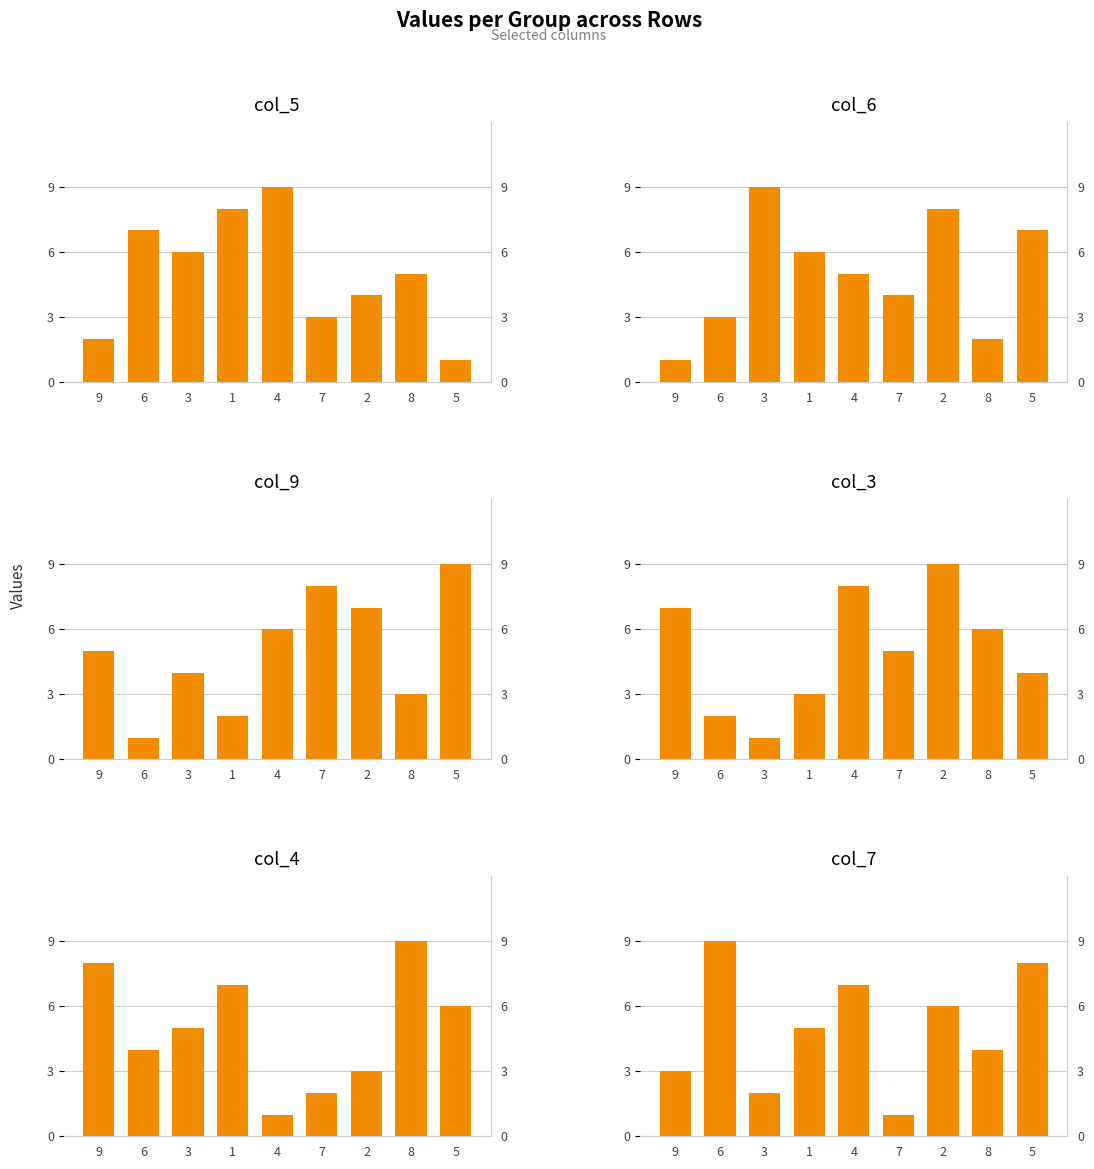

How many data points in col_5 are less than 5?

4